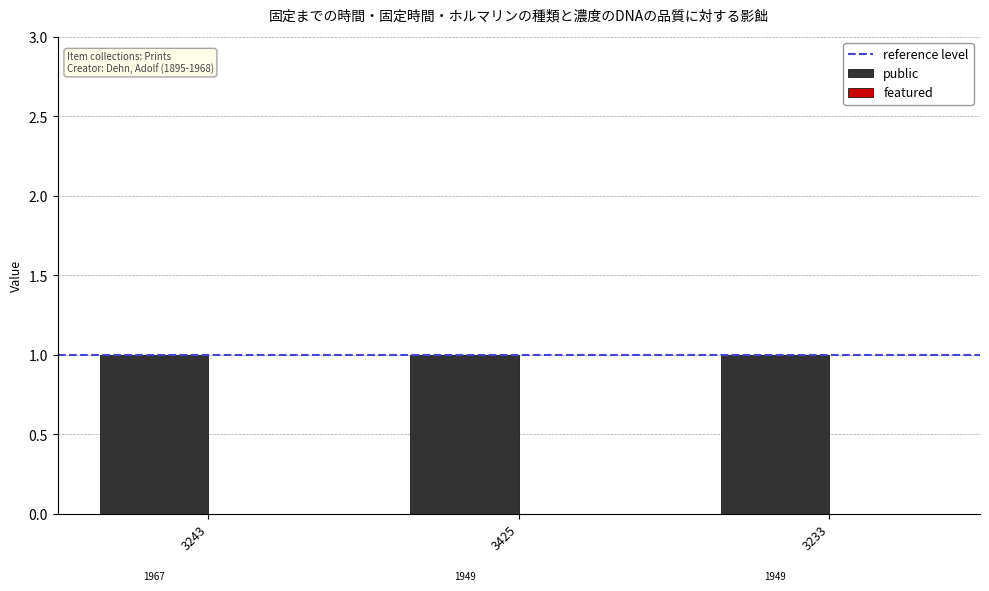

Reading left to right, list all the values displayed in this chart.

public: 3243 African Shore (1967)=1	3425 Haitian Processional (1949)=1	3233 Queen of Key West (1949)=1
featured: 3243 African Shore (1967)=0	3425 Haitian Processional (1949)=0	3233 Queen of Key West (1949)=0